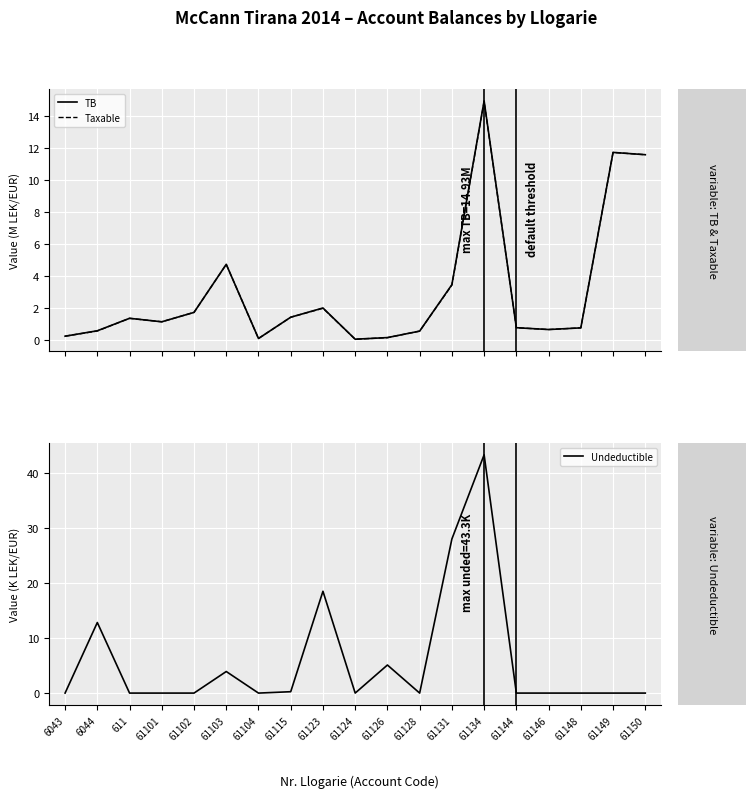

The value of TB at 61126 is 0.2. True or false?

False